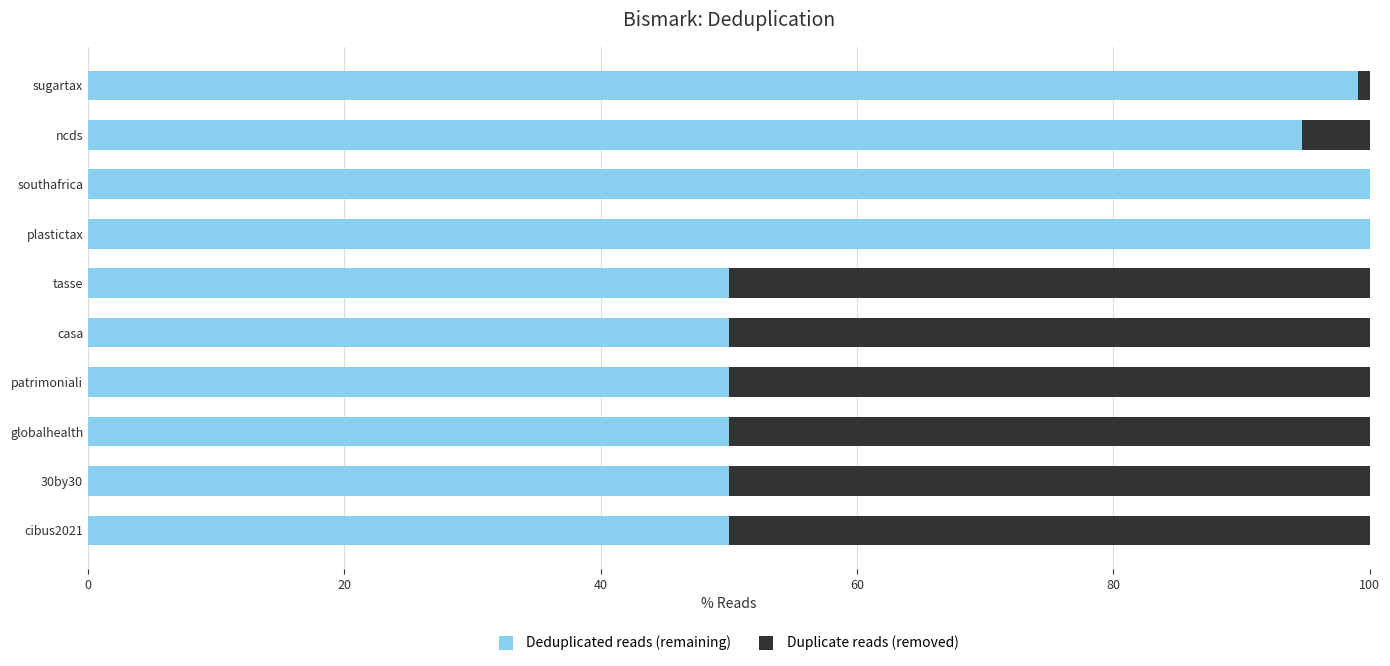

Where is Deduplicated reads (remaining) nearest to the value 75?

ncds